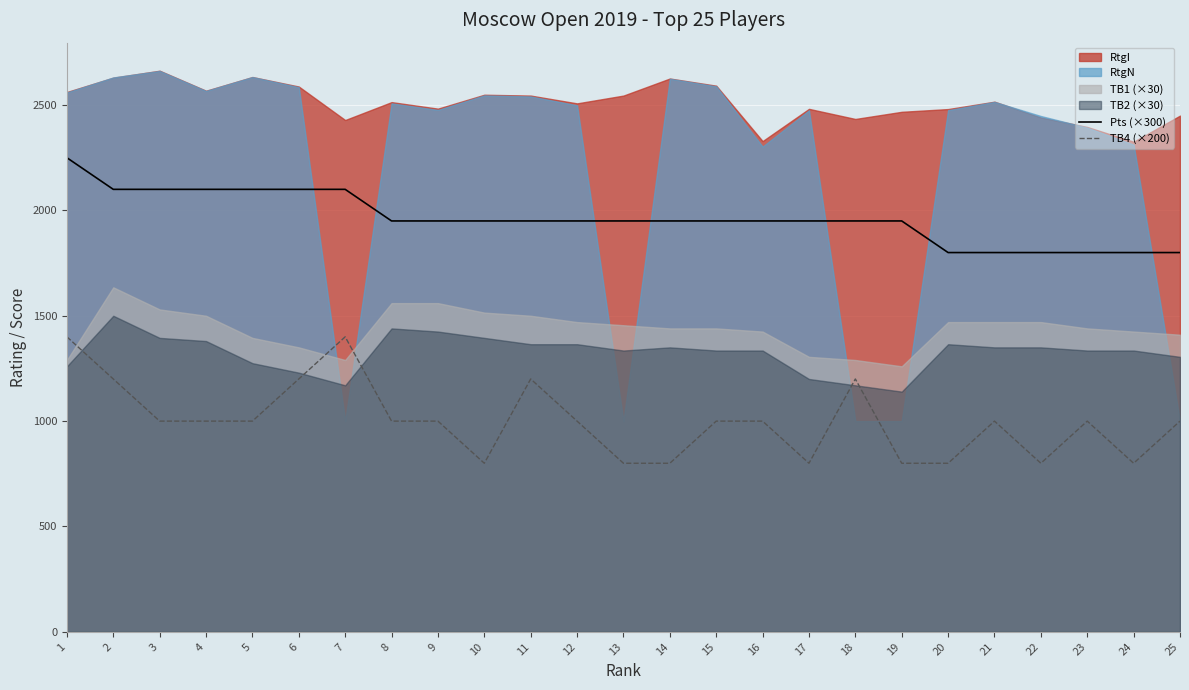

Reading left to right, list all the values displayed in this chart.

Pts (×300): 1=2250	2=2100	3=2100	4=2100	5=2100	6=2100	7=2100	8=1950	9=1950	10=1950	11=1950	12=1950	13=1950	14=1950	15=1950	16=1950	17=1950	18=1950	19=1950	20=1800	21=1800	22=1800	23=1800	24=1800	25=1800
TB4 (×200): 1=1400	2=1200	3=1000	4=1000	5=1000	6=1200	7=1400	8=1000	9=1000	10=800	11=1200	12=1000	13=800	14=800	15=1000	16=1000	17=800	18=1200	19=800	20=800	21=1000	22=800	23=1000	24=800	25=1000